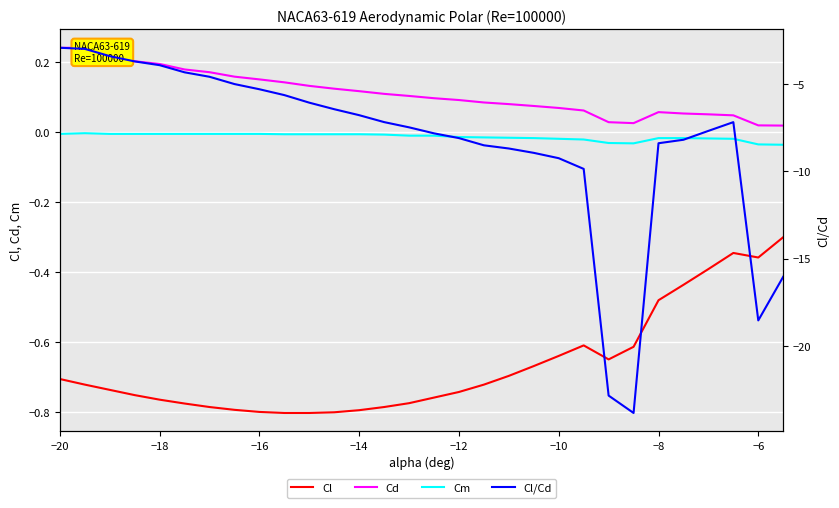

What is the minimum value shown in the chart?

-23.8